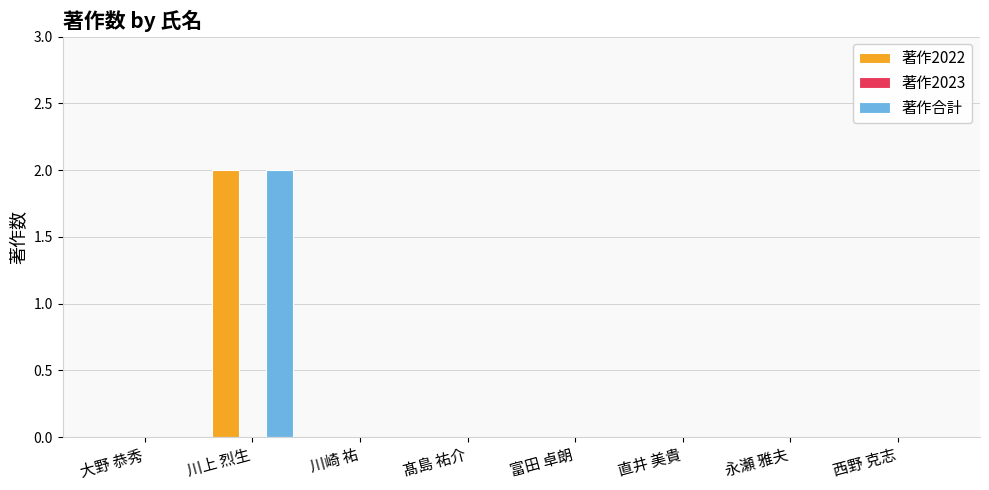

Count the number of data series in this chart.

2